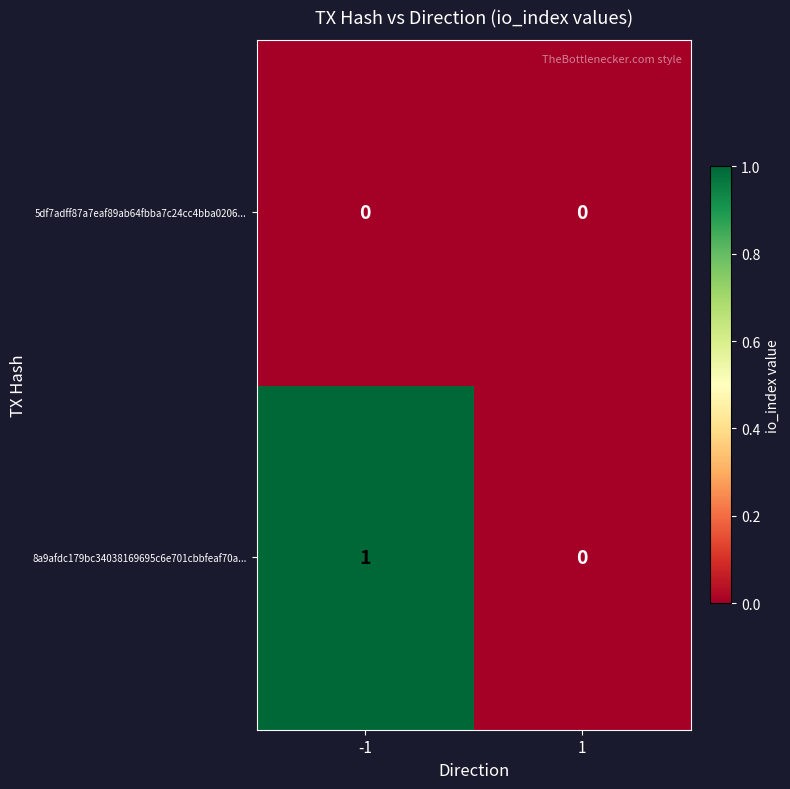

Reading left to right, transcribe all the data shown in this chart.

5df7adff87a7eaf89ab64fbba7c24cc4bba0206...: -1=0	1=0
8a9afdc179bc34038169695c6e701cbbfeaf70a...: -1=1	1=0